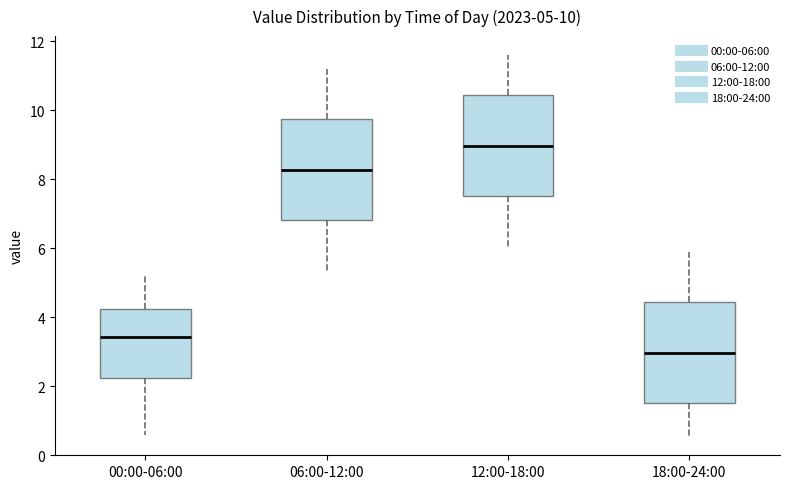

Which box's median line is the highest?

12:00-18:00